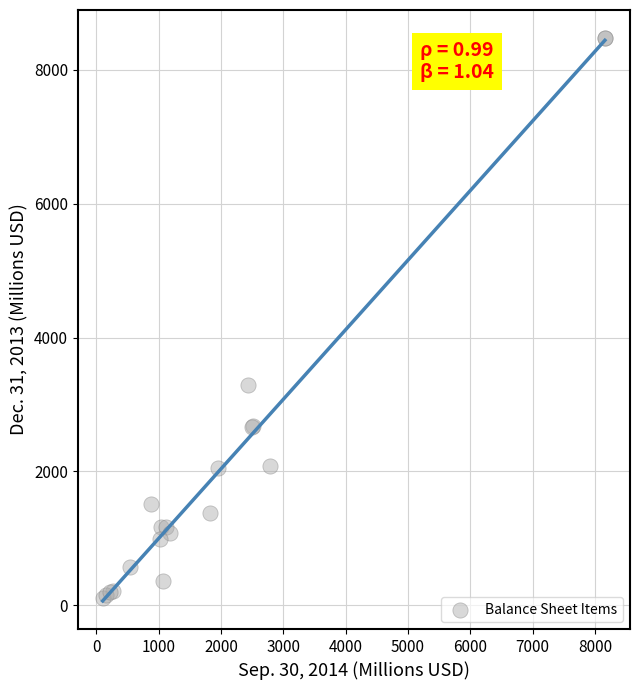

What Y value in the scatter plot is closest to 4287?

3298